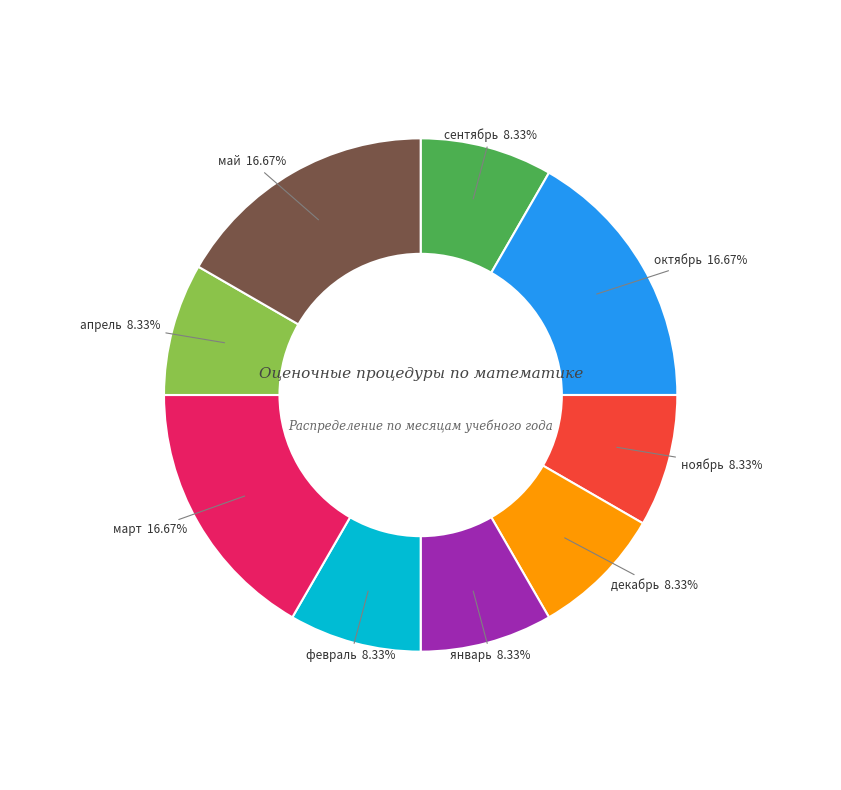

What is the total percentage of март and январь?

25.0%